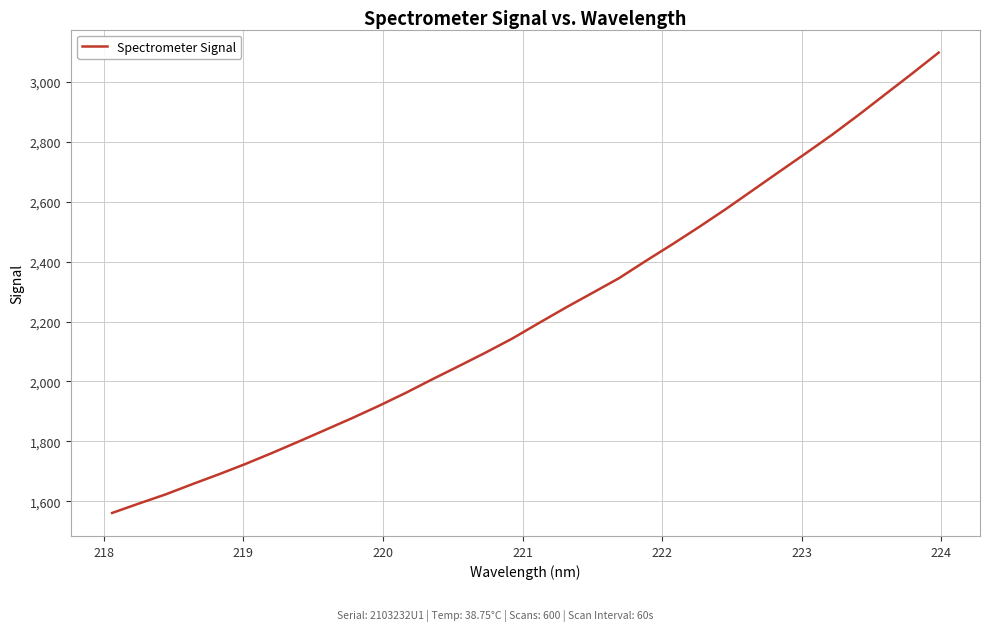

What is the maximum value shown in the chart?

3098.4